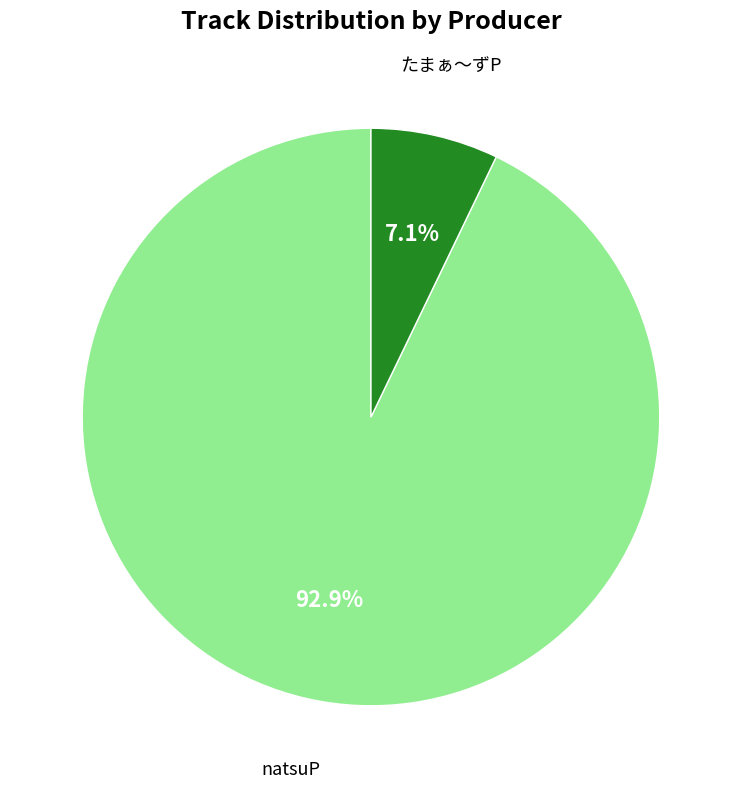

Is there a majority slice in this chart?

Yes